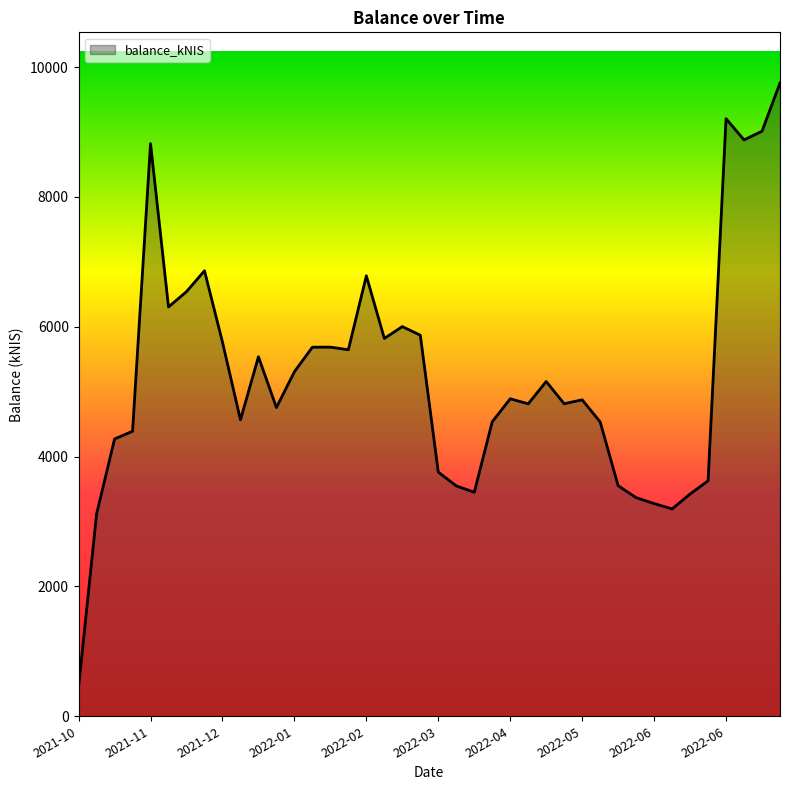

What is the difference between the maximum and minimum values?

9300.4